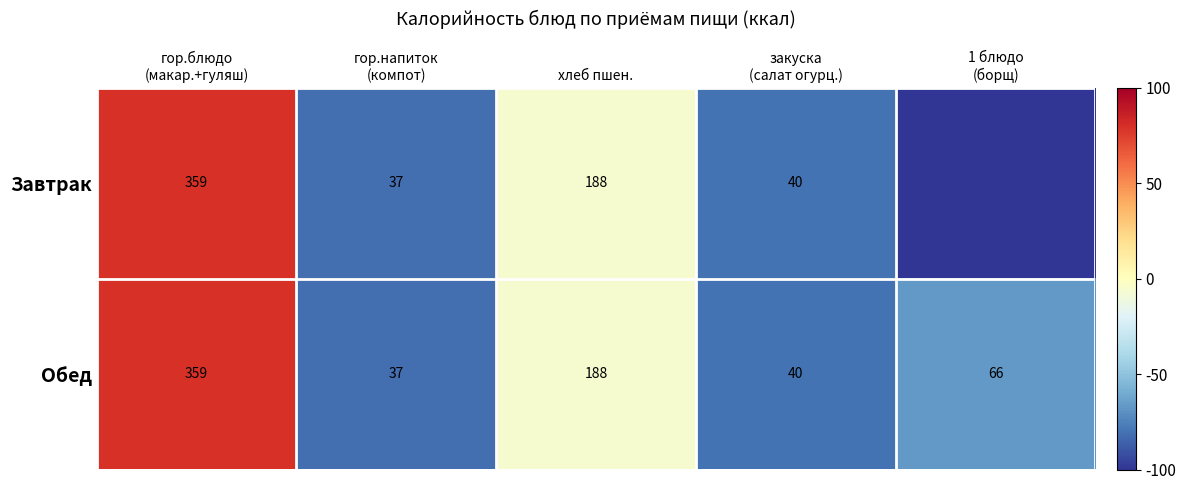

The Обед series shows 188 at хлеб пшен.. True or false?

True